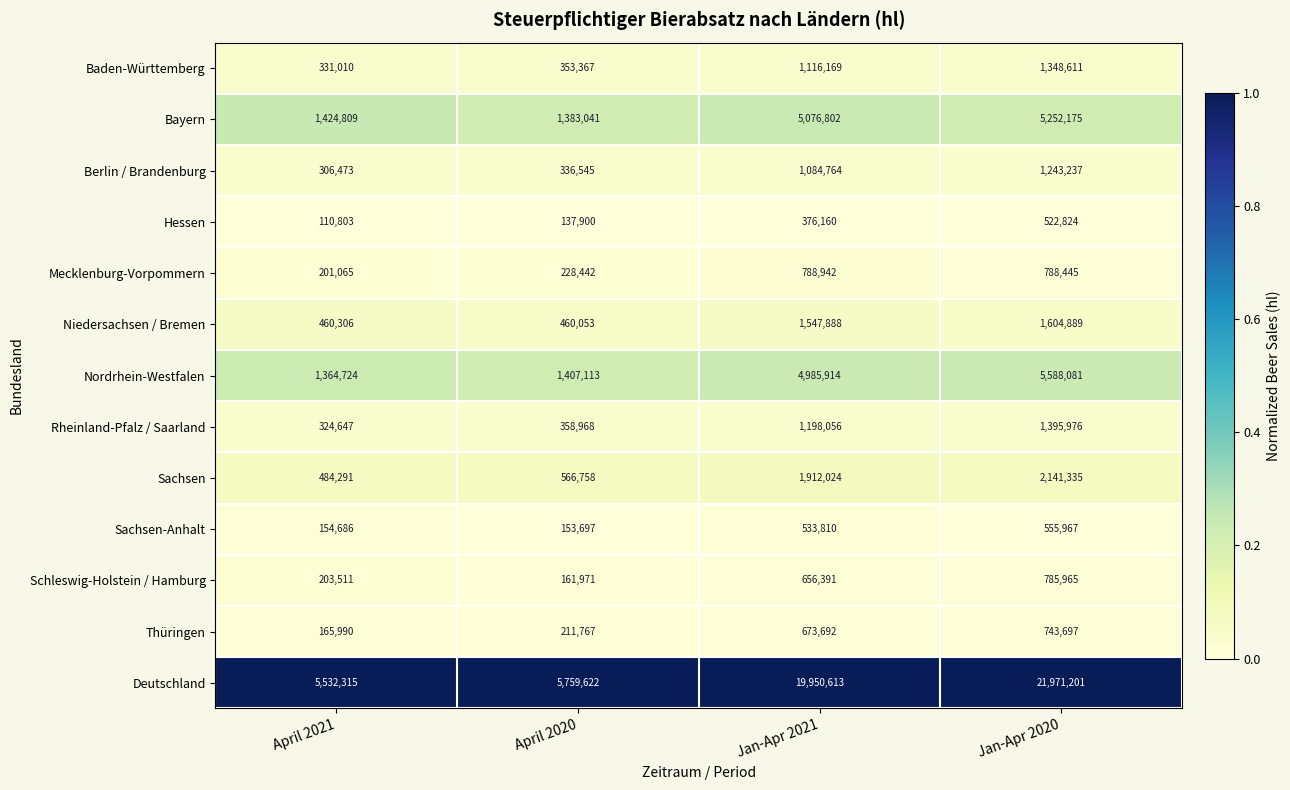

Which series has the largest total across all categories?

Deutschland